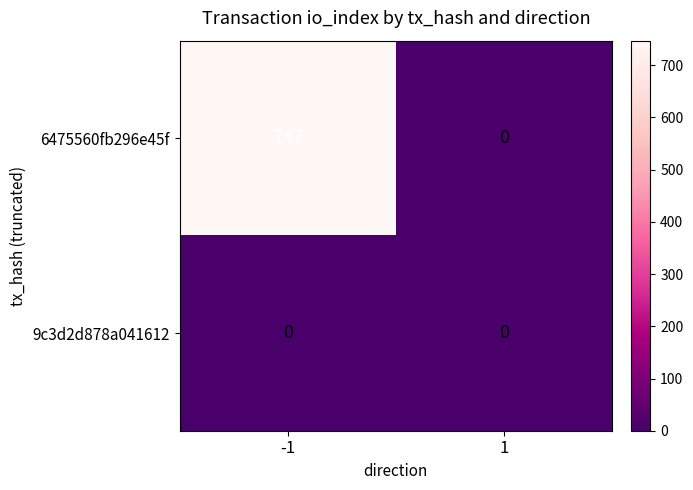

The value of 6475560fb296e45f at -1 is 747. True or false?

True